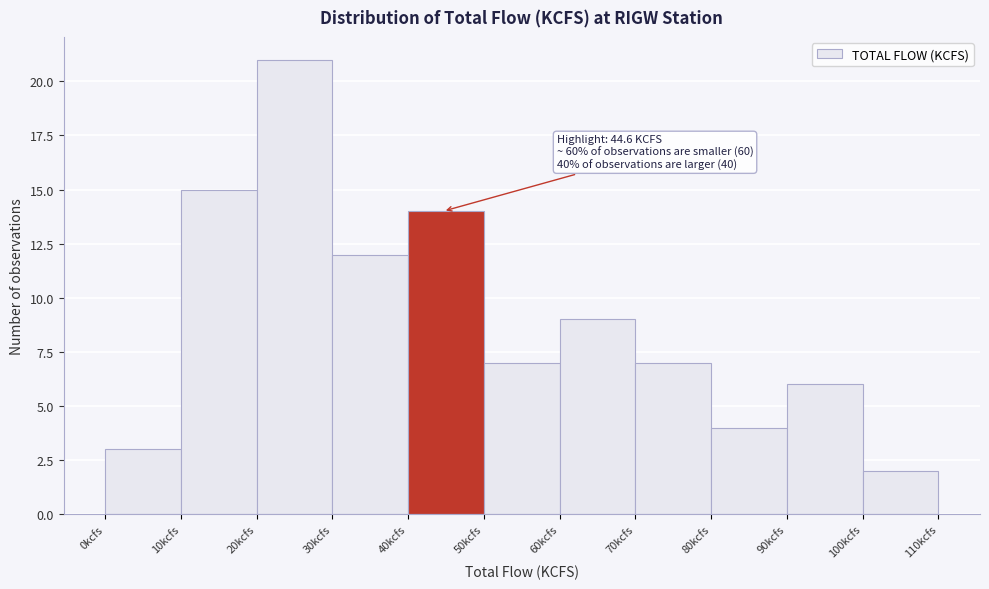

Which range on the x-axis has the tallest bar?

20 to 30